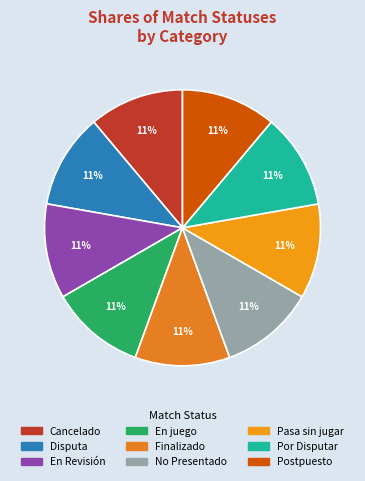

Approximately how many times larger is the value at Pasa sin jugar compared to Por Disputar?

1.0